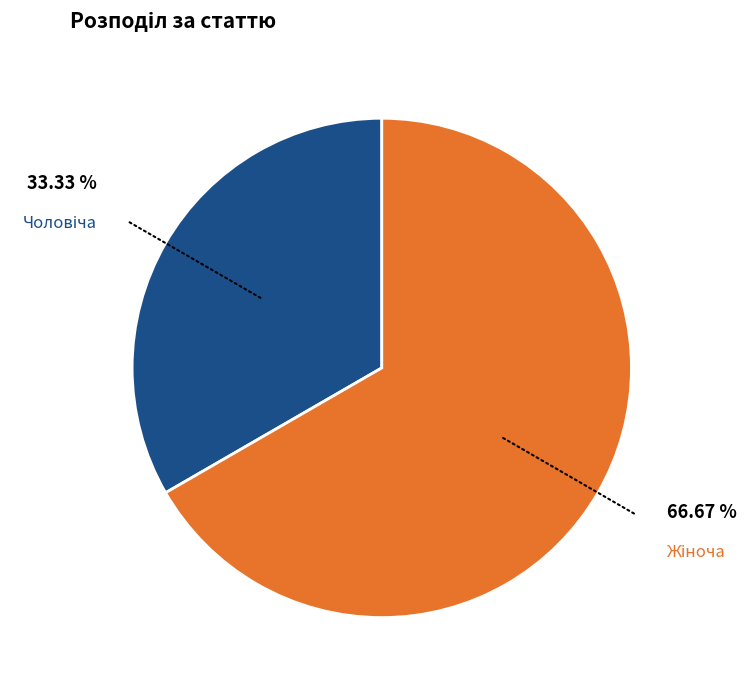

Is there any slice that represents more than half of the pie?

Yes